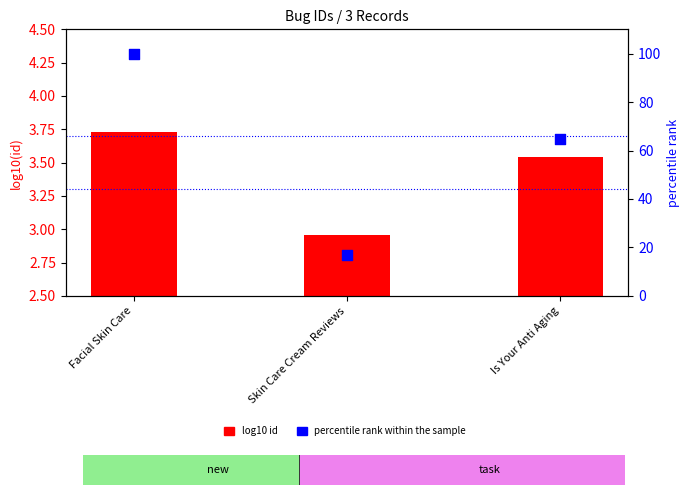

Which series contains the lowest Y value?

log10(id)